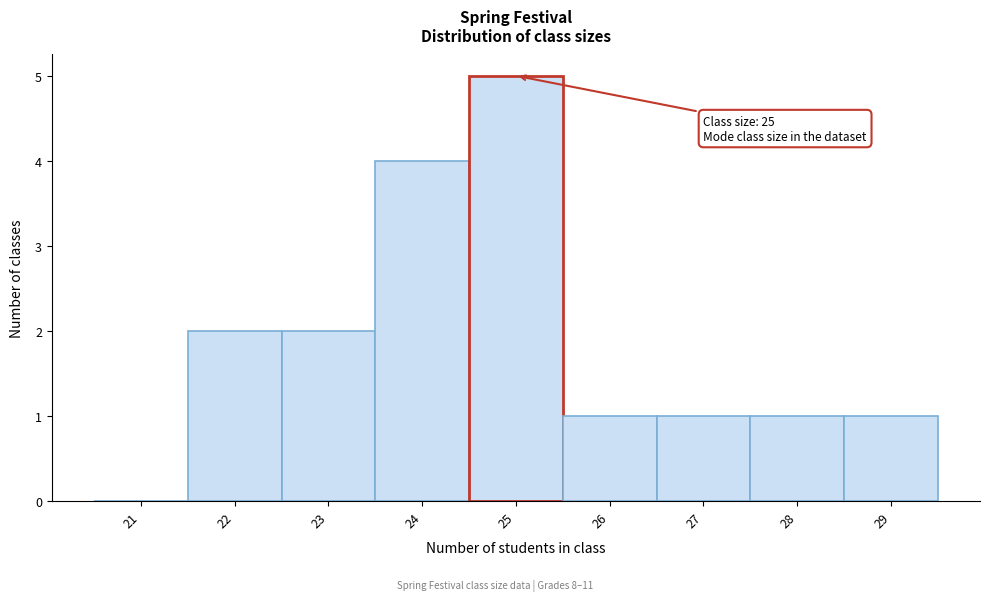

Reading right to left, extract all data points from this chart.

29=1	28=1	27=1	26=1	25=5	24=4	23=2	22=2	21=0